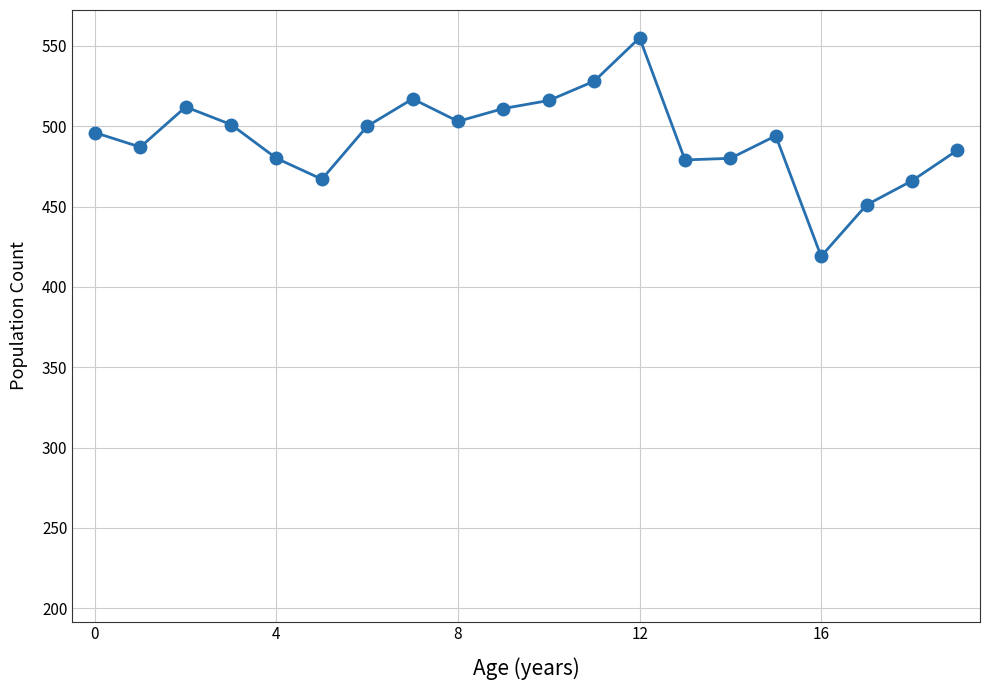

The value of Total at 18 is 299. True or false?

False